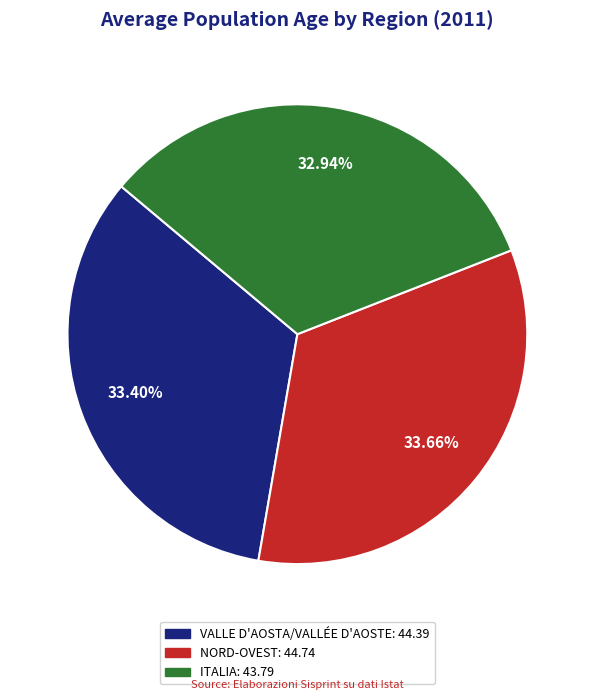

Is there a majority slice in this chart?

No